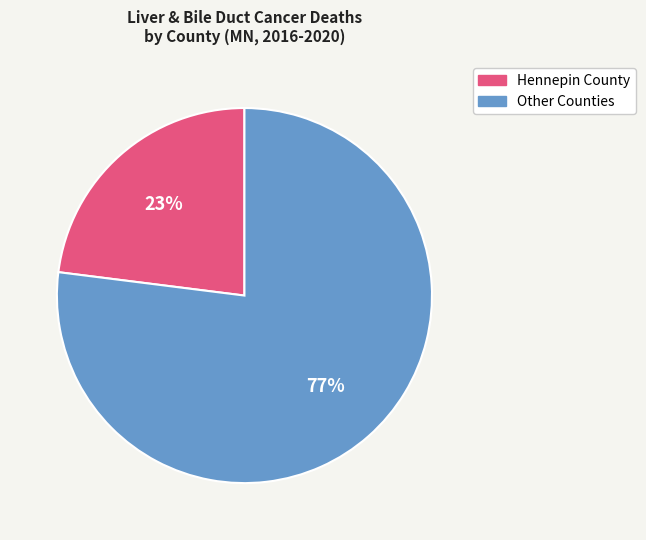

How many slices are in this pie chart?

2